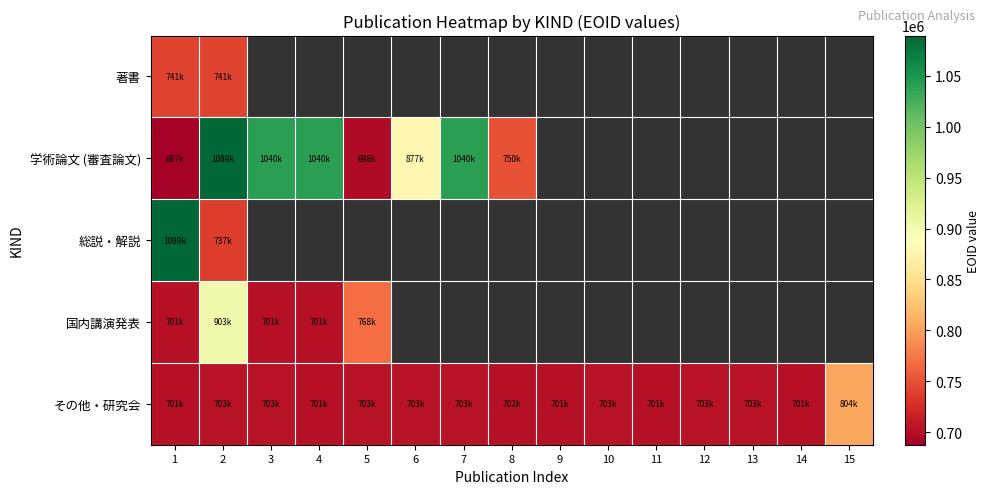

At which label does 総説・解説 reach its minimum?

2